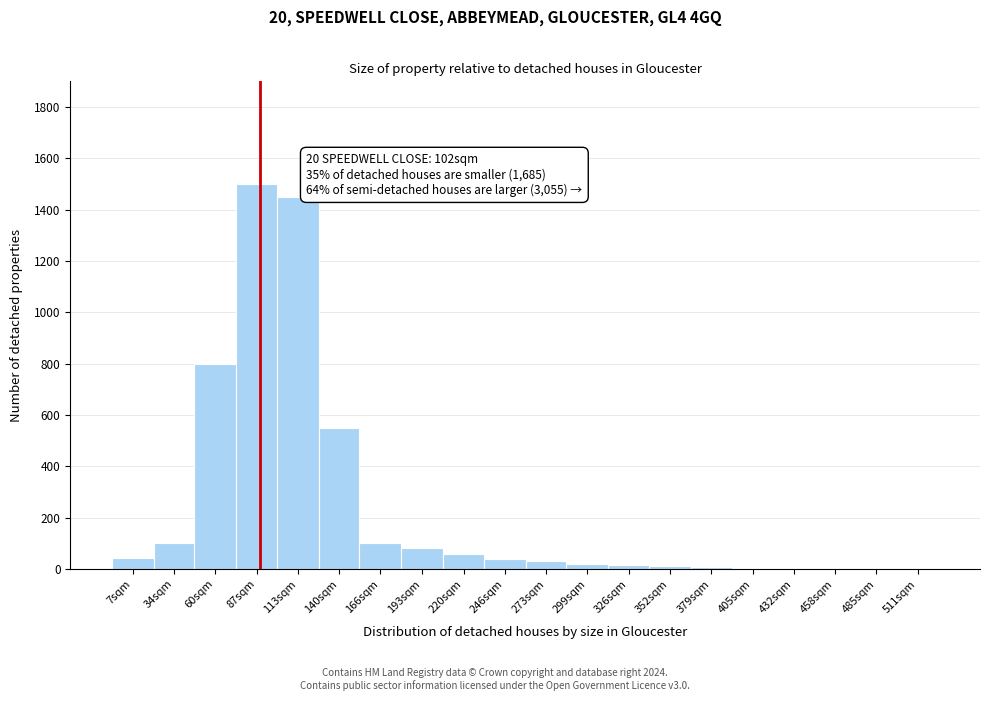

At which category does the chart reach its peak across all series?

87sqm